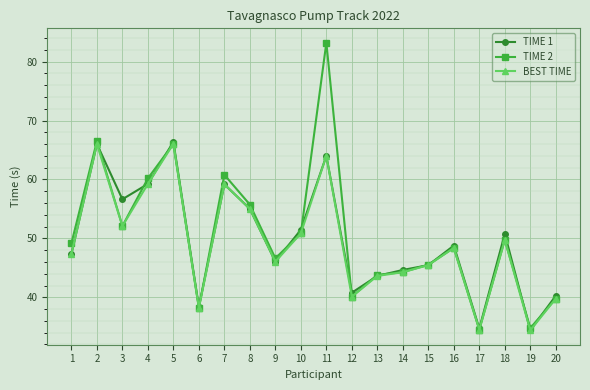

What is the spread (max minus min) of values at 15?

0.1